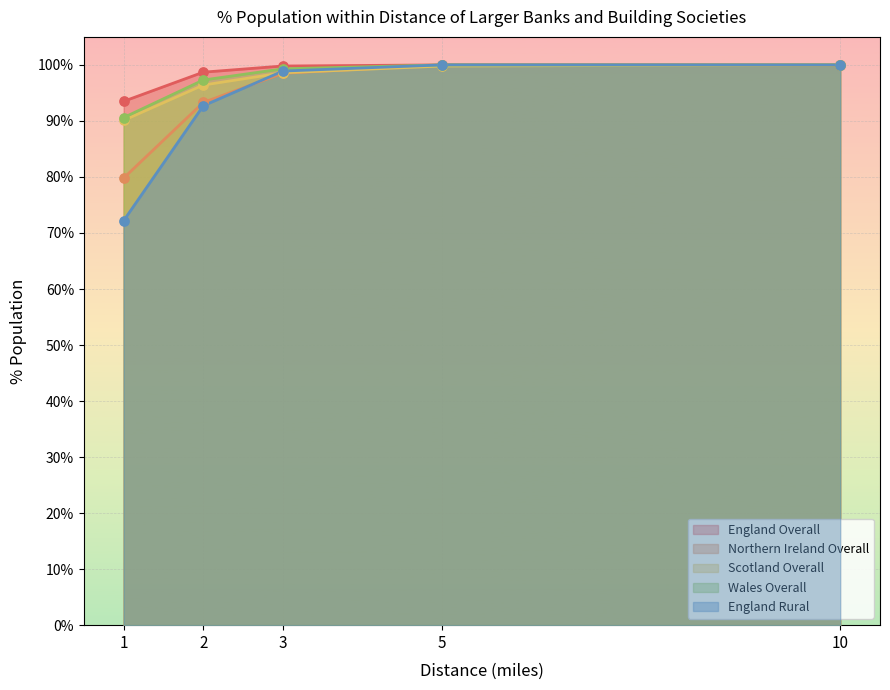

At how many categories does at least one series exceed 72?

5